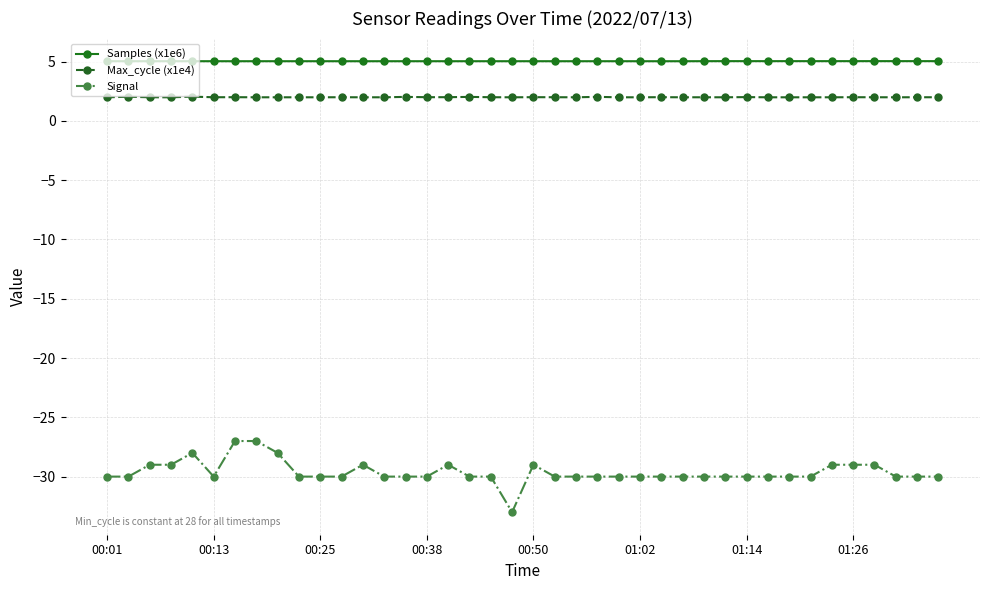

What are all the series names shown in the legend?

Samples (x1e6), Max_cycle (x1e4), Signal